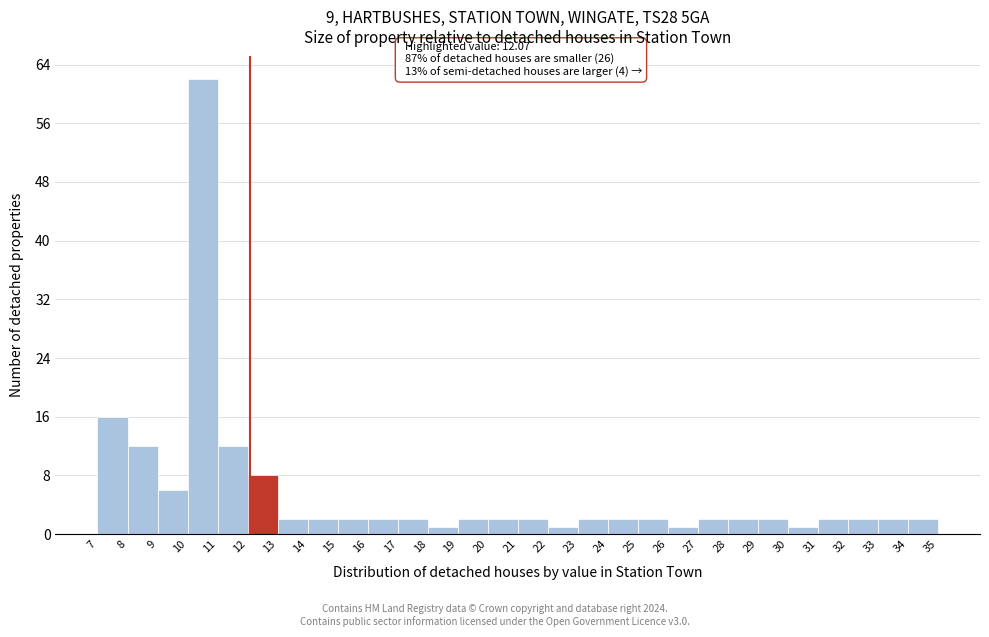

Which range on the x-axis has the tallest bar?

10 to 11